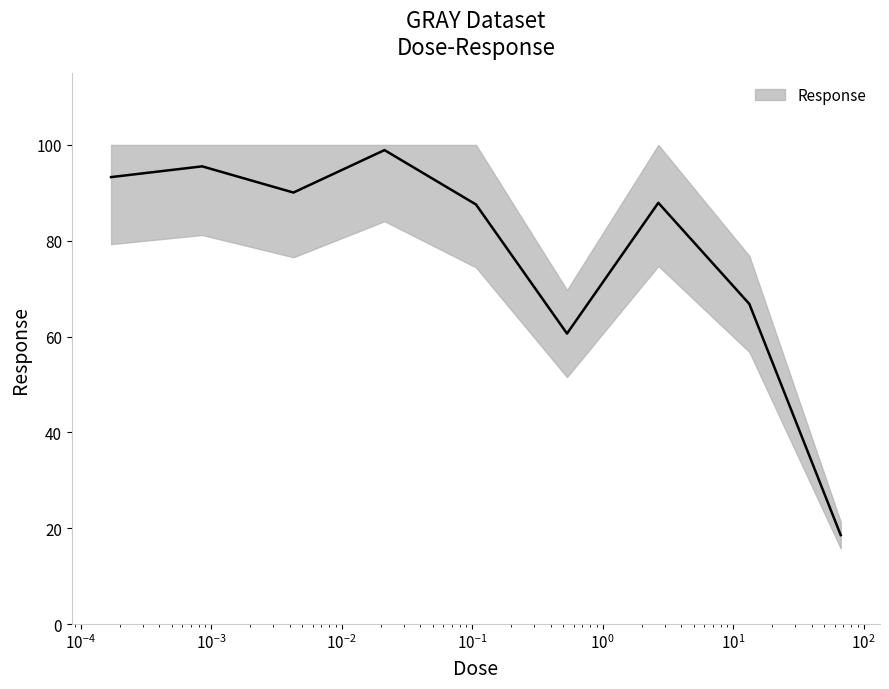

At which category does the data reach its first local peak?

0.000853